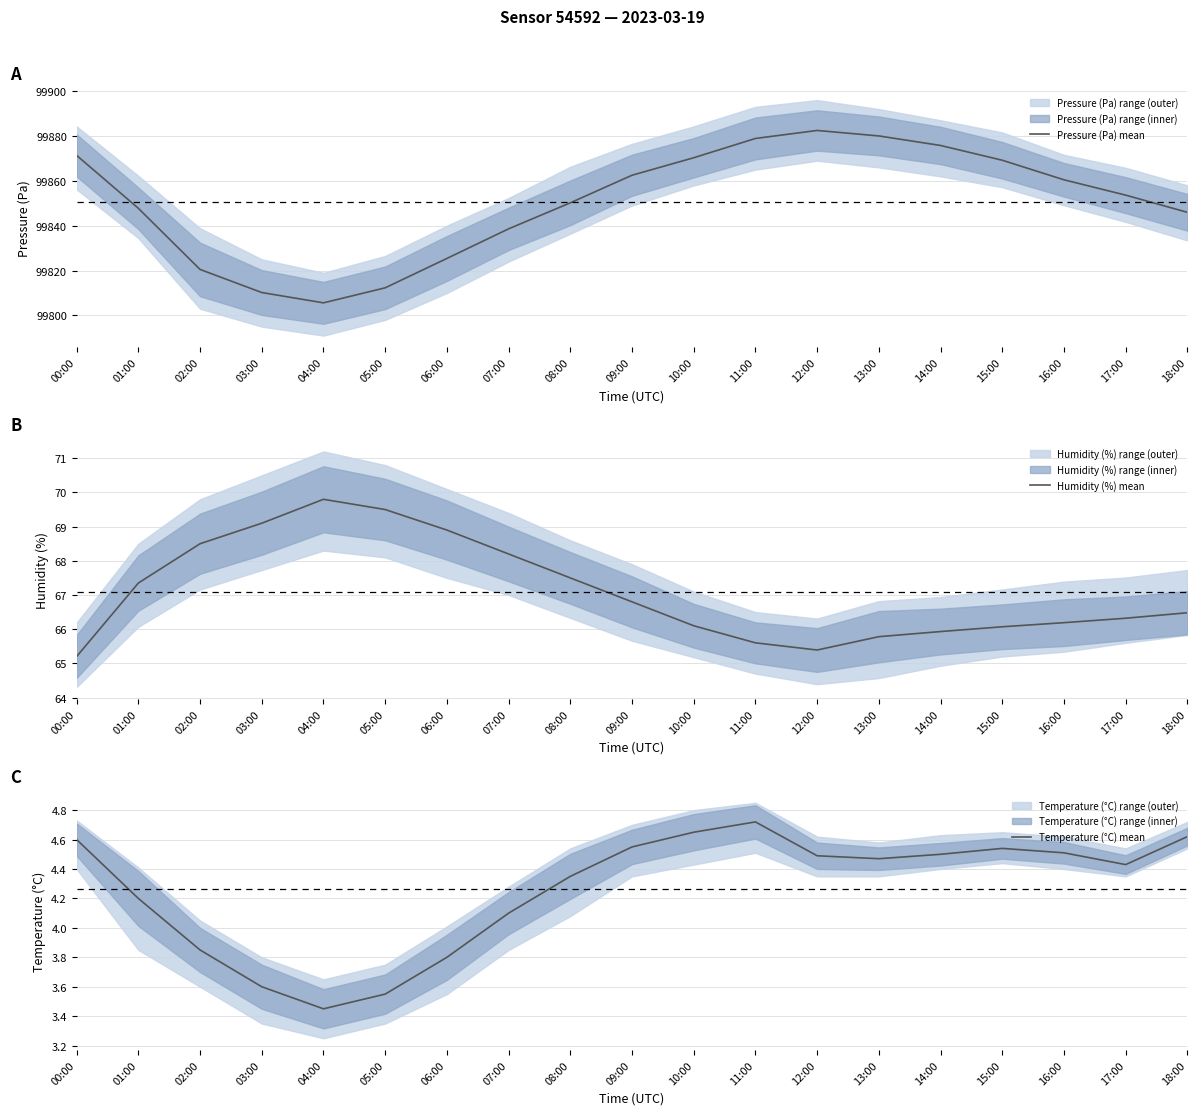

How many lines are shown in the chart?

3